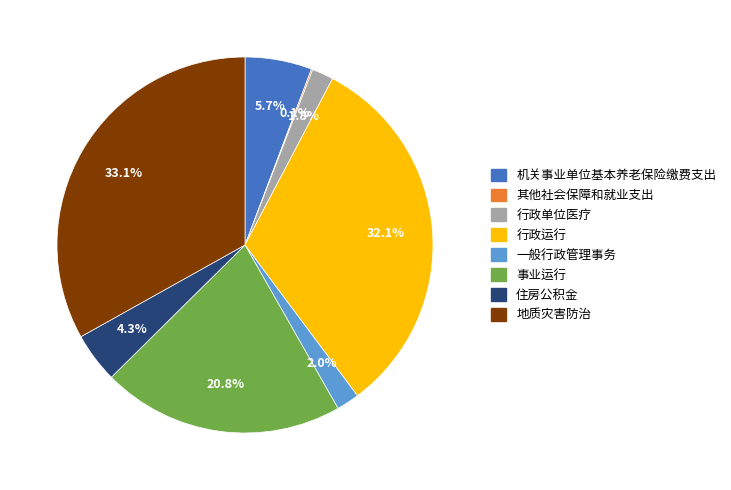

Is there a majority slice in this chart?

No